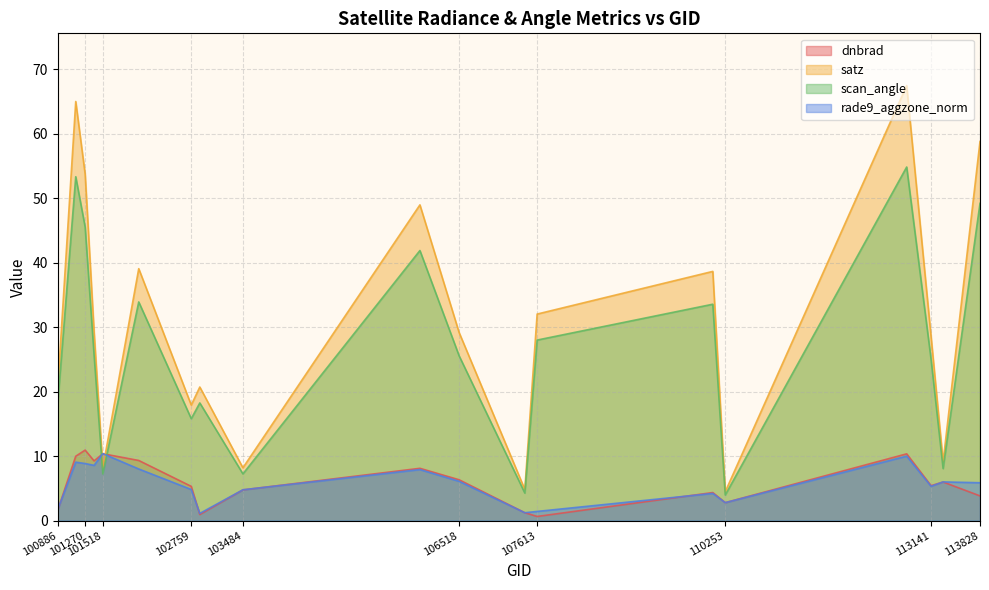

Reading left to right, list all the values displayed in this chart.

dnbrad: 1.6	10.0	10.9	9.3	10.4	9.3	5.3	0.9	4.8	8.1	6.3	1.2	0.6	4.3	2.8	10.4	5.4	6.0	3.8
satz: 20.7	65.0	53.7	29.4	8.2	39.1	17.9	20.7	8.2	49.0	29.2	4.8	32.0	38.7	4.5	67.5	28.6	9.1	58.8
scan_angle: 18.3	53.3	45.5	25.7	7.2	33.9	15.8	18.2	7.2	41.9	25.6	4.3	28.0	33.6	4.0	54.8	25.0	8.1	49.2
rade9_aggzone_norm: 1.7	9.1	8.8	8.6	10.4	8.0	4.8	1.1	4.8	7.9	6.1	1.2	1.4	4.2	2.8	10.0	5.3	6.0	5.9